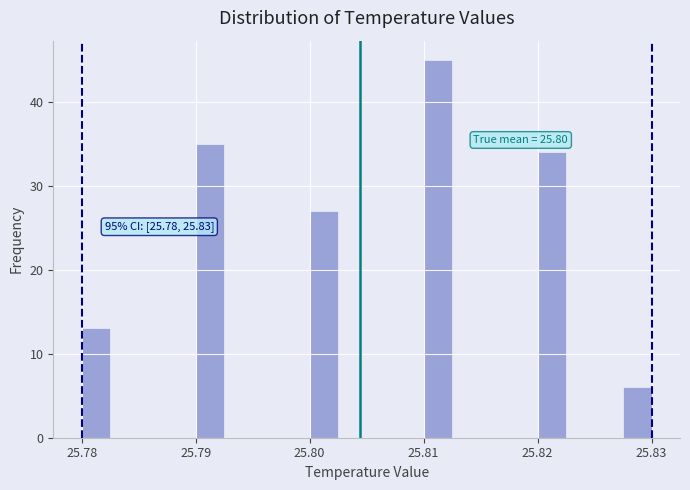

Read against the x-axis, roughly where is the centre of the tallest bar?

25.811